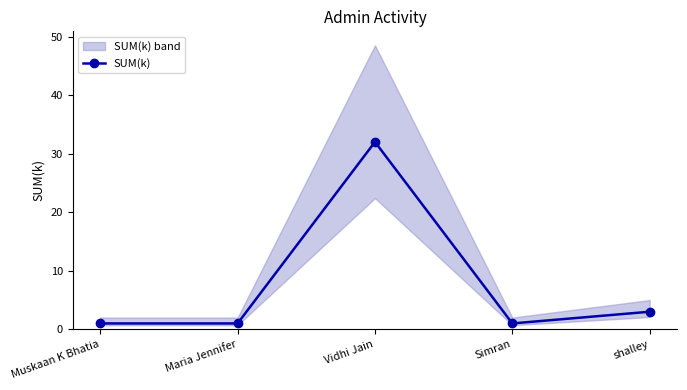

Which has a higher value, Muskaan K Bhatia or Vidhi Jain?

Vidhi Jain